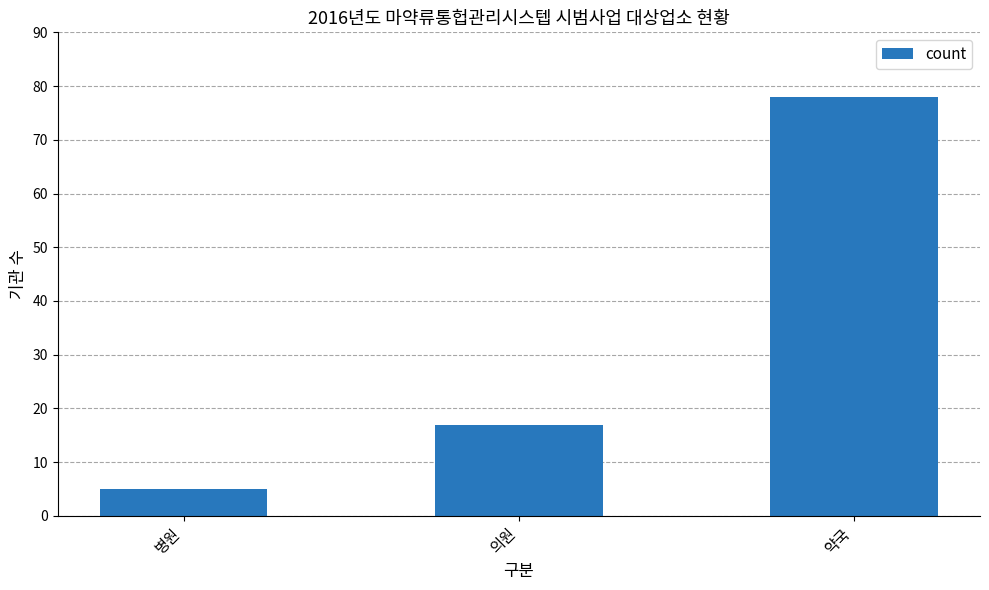

List the labels in order of value, smallest first.

병원, 의원, 약국